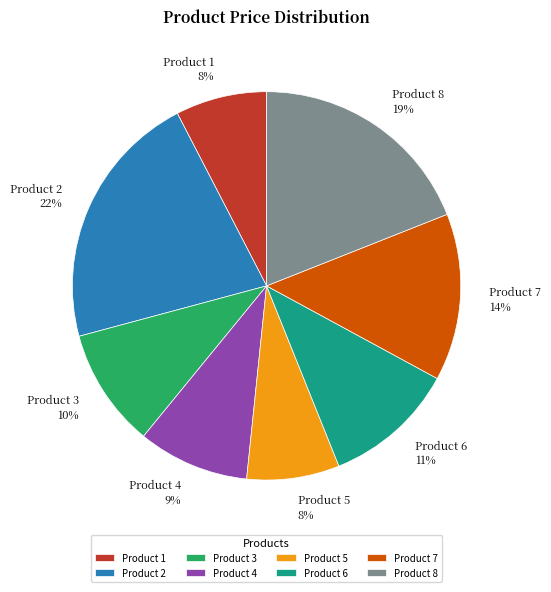

Does Product 6 account for over 50% of the chart?

No